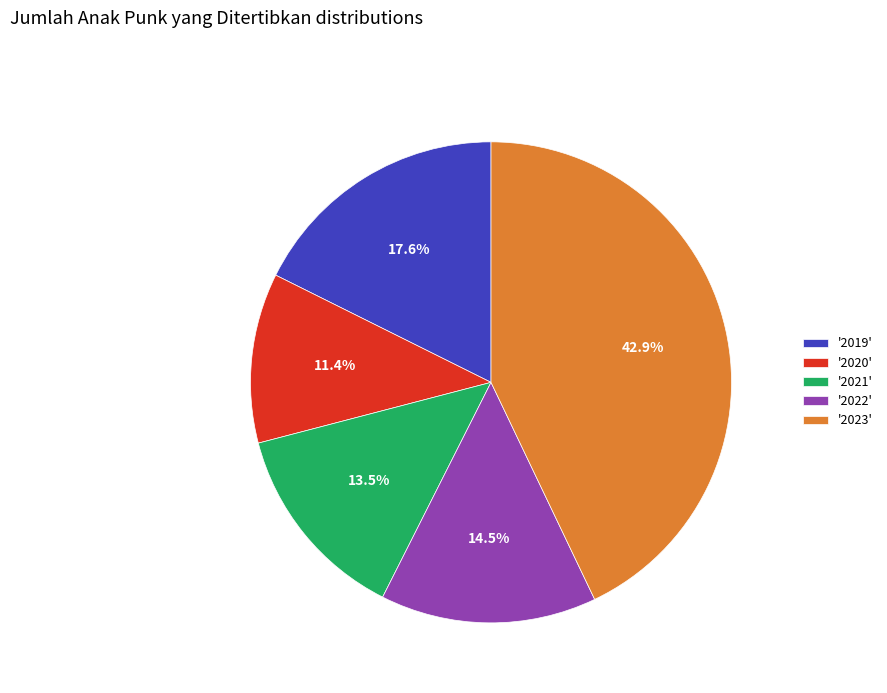

Is there a majority slice in this chart?

No